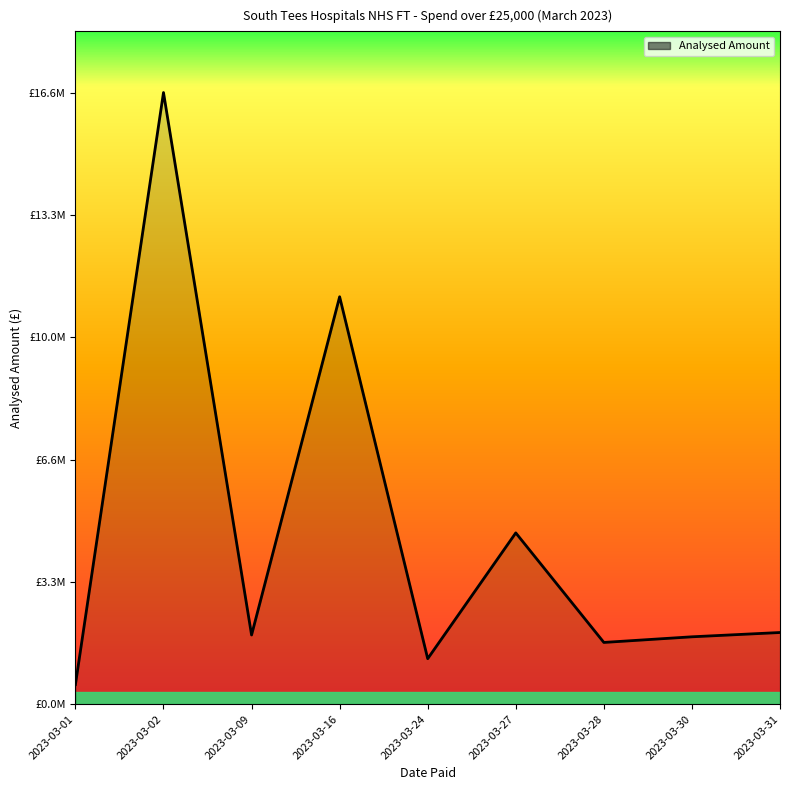

Between 2023-03-16 and 2023-03-30, which is larger?

2023-03-16